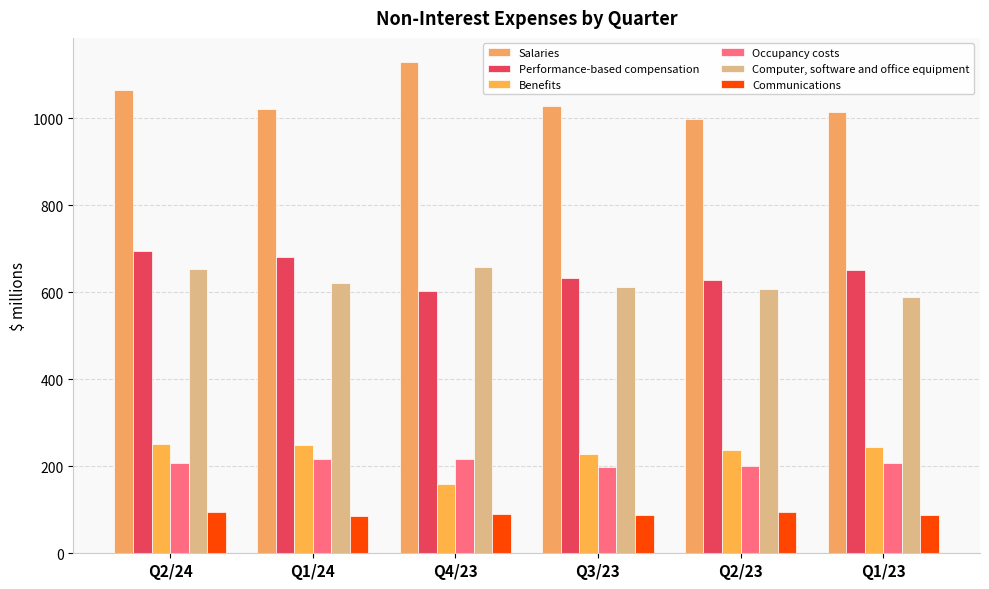

How many categories are shown in the chart?

6